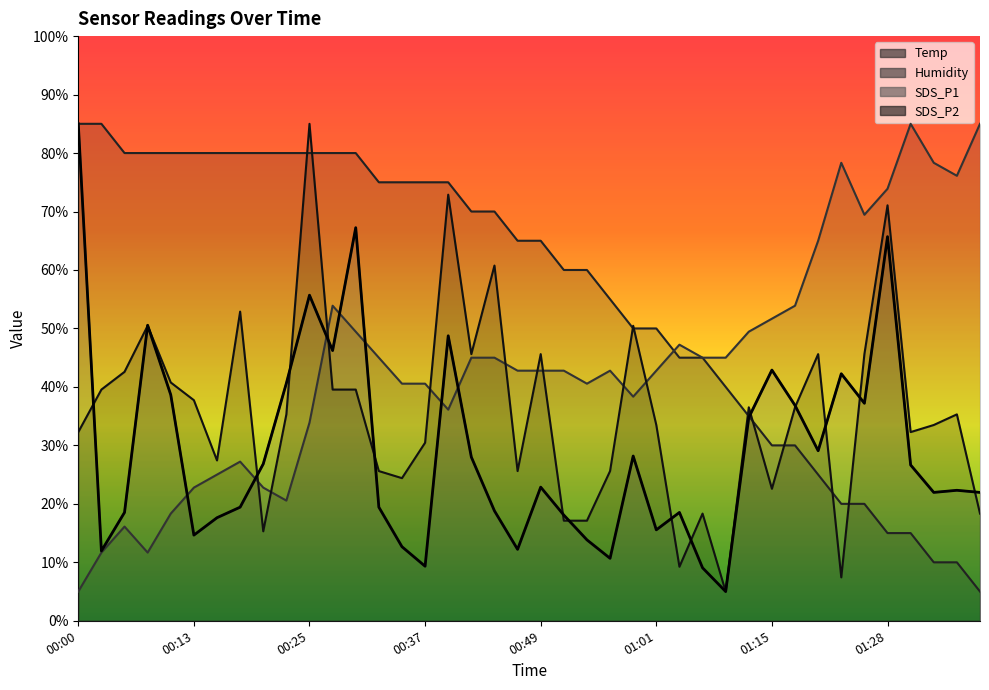

Reading left to right, extract all data points from this chart.

Temp: 00:00=85.0	00:03=85.0	00:05=80.0	00:08=80.0	00:10=80.0	00:13=80.0	00:15=80.0	00:17=80.0	00:20=80.0	00:22=80.0	00:25=80.0	00:27=80.0	00:30=80.0	00:32=75.0	00:35=75.0	00:37=75.0	00:39=75.0	00:42=70.0	00:44=70.0	00:47=65.0	00:49=65.0	00:52=60.0	00:54=60.0	00:57=55.0	00:59=50.0	01:01=50.0	01:04=45.0	01:07=45.0	01:09=40.0	01:12=35.0	01:15=30.0	01:17=30.0	01:20=25.0	01:23=20.0	01:26=20.0	01:28=15.0	01:31=15.0	01:33=10.0	01:36=10.0	01:38=5.0
Humidity: 00:00=5.0	00:03=11.7	00:05=16.1	00:08=11.7	00:10=18.3	00:13=22.8	00:15=25.0	00:17=27.2	00:20=22.8	00:22=20.6	00:25=33.9	00:27=53.9	00:30=49.4	00:32=45.0	00:35=40.6	00:37=40.6	00:39=36.1	00:42=45.0	00:44=45.0	00:47=42.8	00:49=42.8	00:52=42.8	00:54=40.6	00:57=42.8	00:59=38.3	01:01=42.8	01:04=47.2	01:07=45.0	01:09=45.0	01:12=49.4	01:15=51.7	01:17=53.9	01:20=65.0	01:23=78.3	01:26=69.4	01:28=73.9	01:31=85.0	01:33=78.3	01:36=76.1	01:38=85.0
SDS_P1: 00:00=85.0	00:03=11.9	00:05=18.5	00:08=50.5	00:10=38.6	00:13=14.7	00:15=17.6	00:17=19.4	00:20=26.8	00:22=40.6	00:25=55.7	00:27=46.2	00:30=67.2	00:32=19.4	00:35=12.7	00:37=9.3	00:39=48.7	00:42=28.0	00:44=18.8	00:47=12.2	00:49=22.9	00:52=18.1	00:54=13.8	00:57=10.7	00:59=28.2	01:01=15.6	01:04=18.5	01:07=9.1	01:09=5.0	01:12=34.8	01:15=42.9	01:17=36.8	01:20=29.1	01:23=42.2	01:26=37.2	01:28=65.7	01:31=26.6	01:33=22.0	01:36=22.3	01:38=22.0
SDS_P2: 00:00=32.3	00:03=39.5	00:05=42.6	00:08=50.5	00:10=40.8	00:13=37.7	00:15=27.4	00:17=52.9	00:20=15.3	00:22=35.3	00:25=85.0	00:27=39.5	00:30=39.5	00:32=25.6	00:35=24.4	00:37=30.5	00:39=72.9	00:42=45.6	00:44=60.8	00:47=25.6	00:49=45.6	00:52=17.1	00:54=17.1	00:57=25.6	00:59=50.5	01:01=33.5	01:04=9.2	01:07=18.3	01:09=5.0	01:12=36.5	01:15=22.6	01:17=36.5	01:20=45.6	01:23=7.4	01:26=45.6	01:28=71.1	01:31=32.3	01:33=33.5	01:36=35.3	01:38=18.3